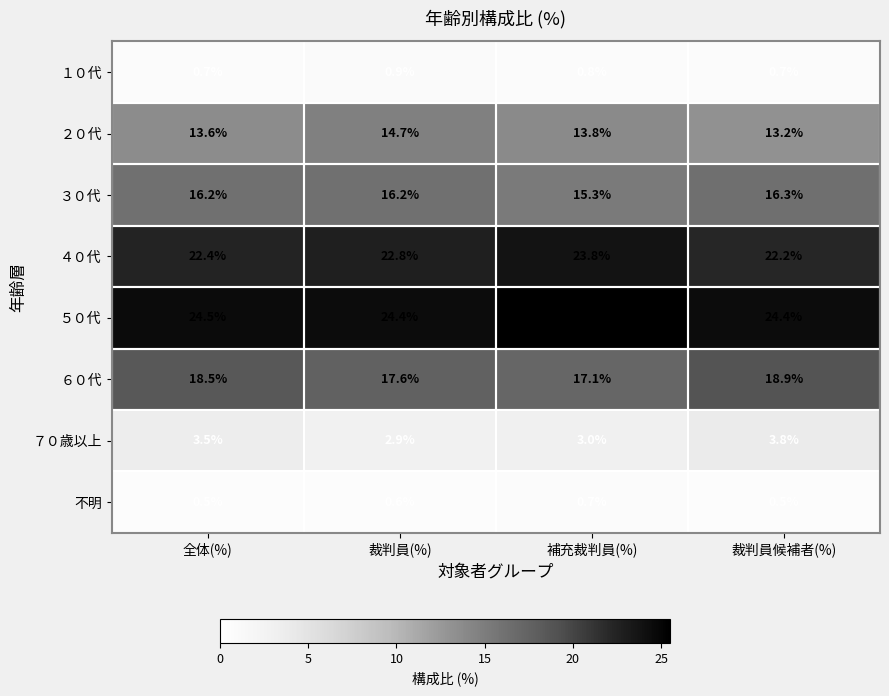

Rank the series at 裁判員候補者(%) from highest to lowest value.

５０代, ４０代, ６０代, ３０代, ２０代, ７０歳以上, １０代, 不明